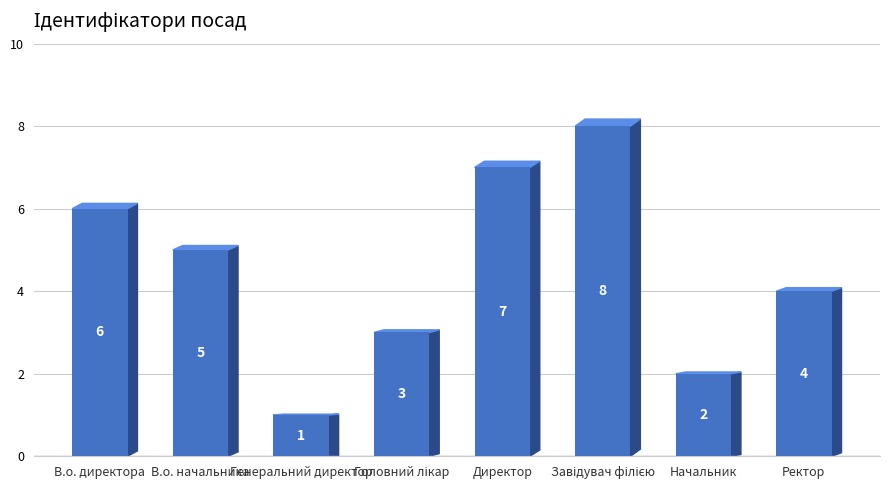

True or false: the data shows 5 at В.о. начальника.

True